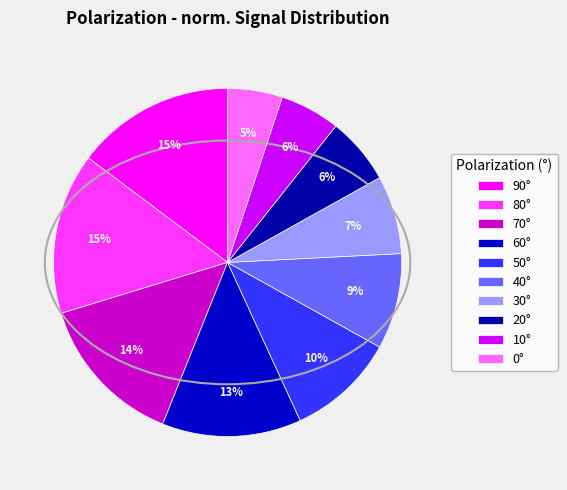

Which category has the smallest portion of the pie?

0°